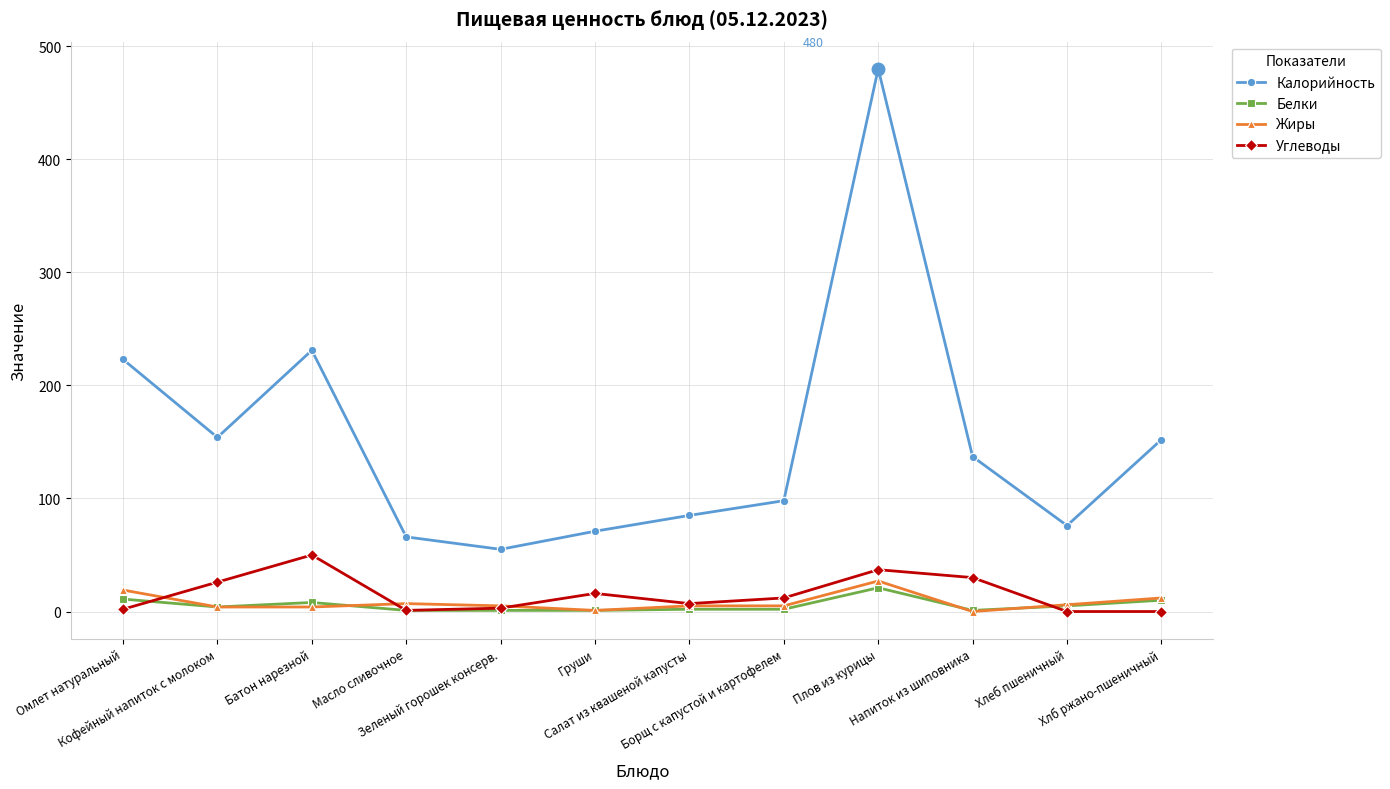

True or false: Белки has a value of 2 at Салат из квашеной капусты.

True